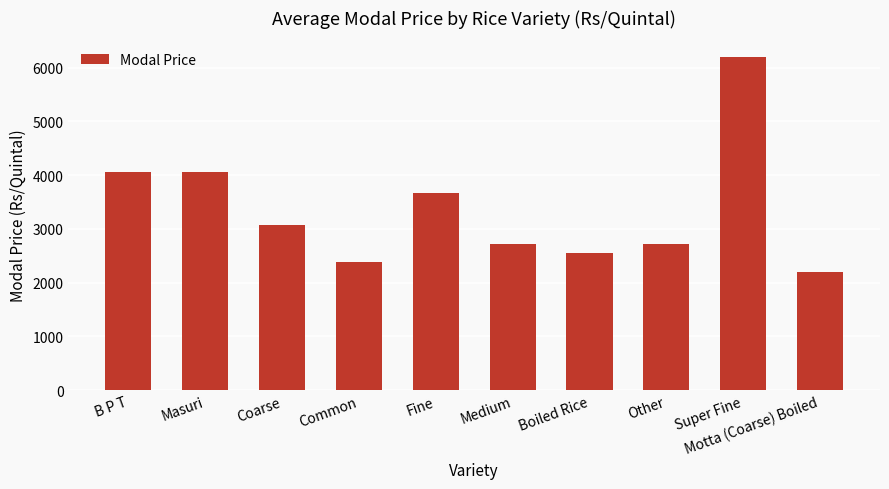

What is the value of the 7th bar from the left?

2550